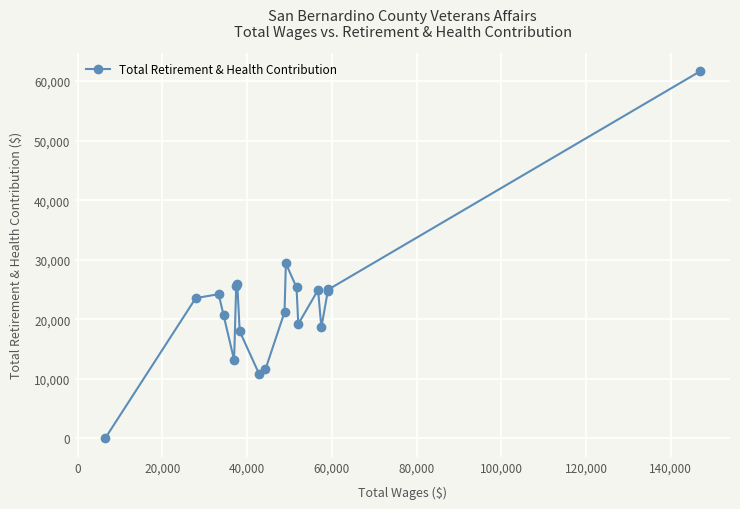

How many positive values are there?

18